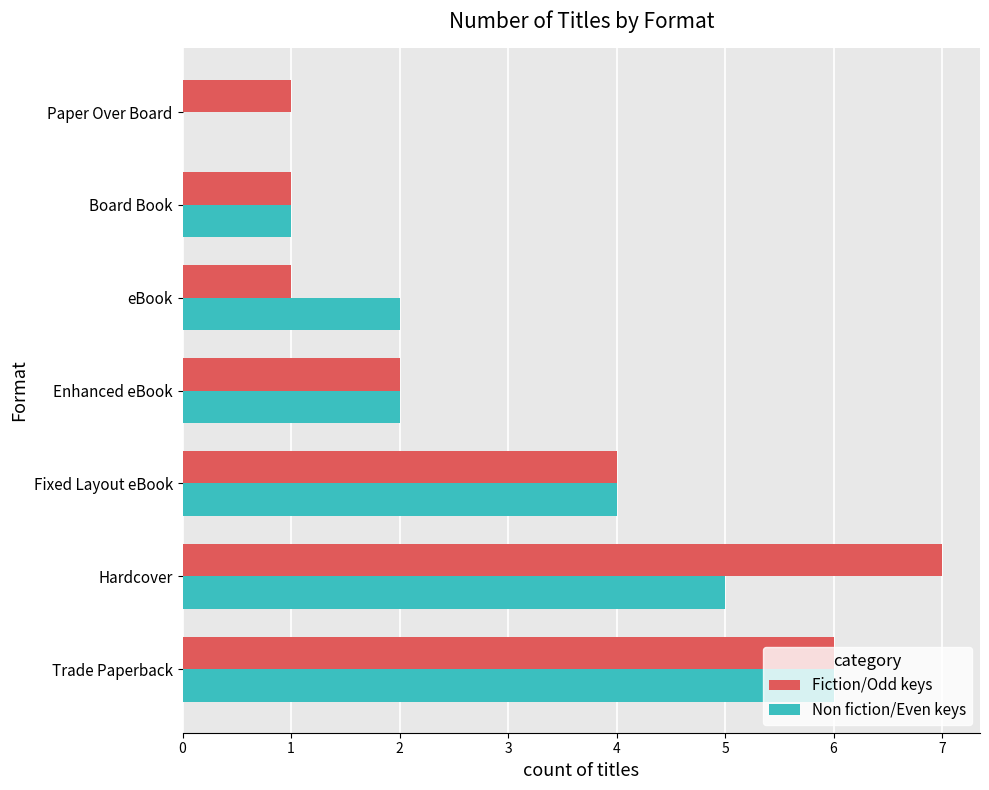

Is the value of Non fiction/Even keys at Enhanced eBook greater than the value of Fiction/Odd keys at Paper Over Board?

Yes